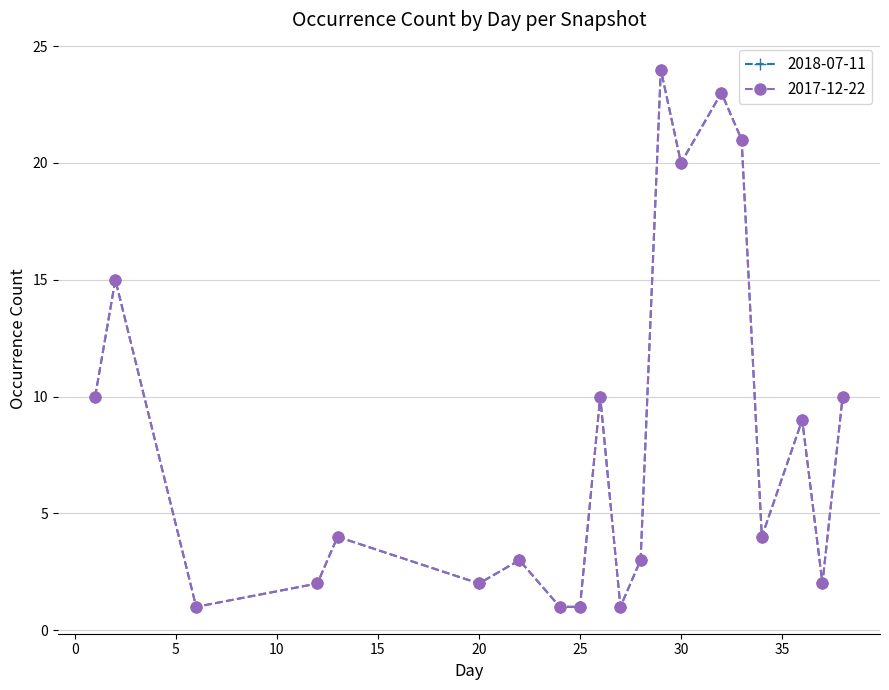

How many interior local valleys does the 2017-12-22 series have?

6